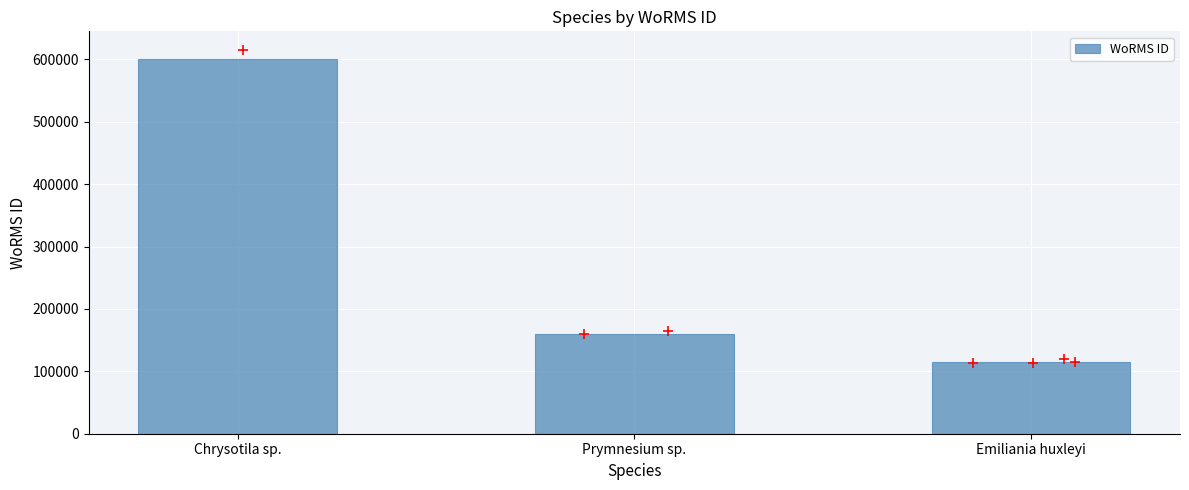

What is the ratio of the value at Emiliania huxleyi to the value at Chrysotila sp.?

0.2